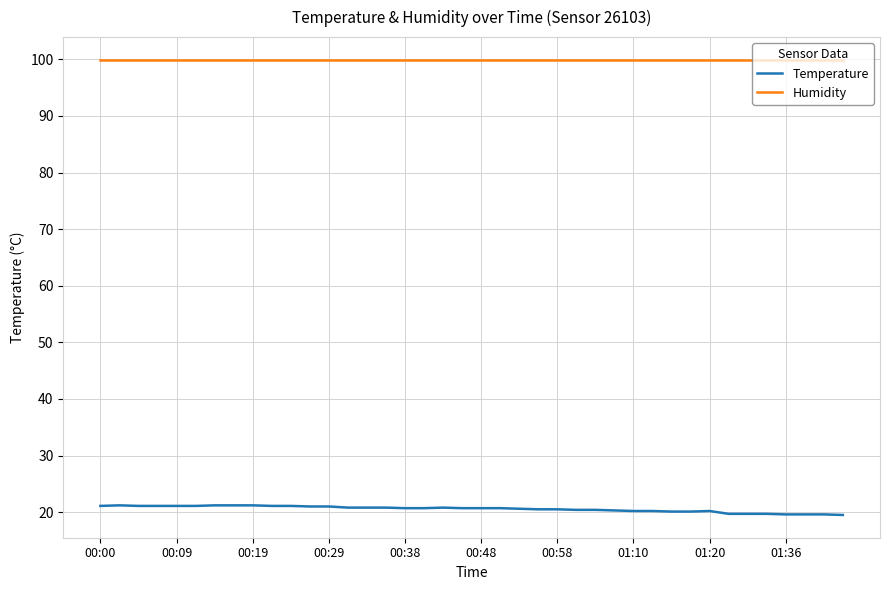

What is the lowest value of the Humidity series?

99.9